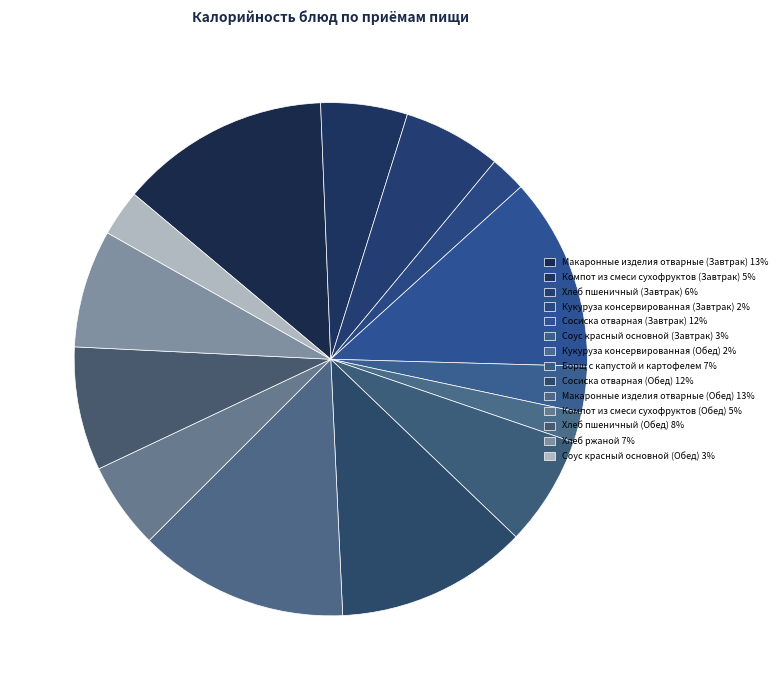

Combined, what portion of the pie is Борщ с капустой и картофелем and Хлеб пшеничный (Обед)?

14.7%